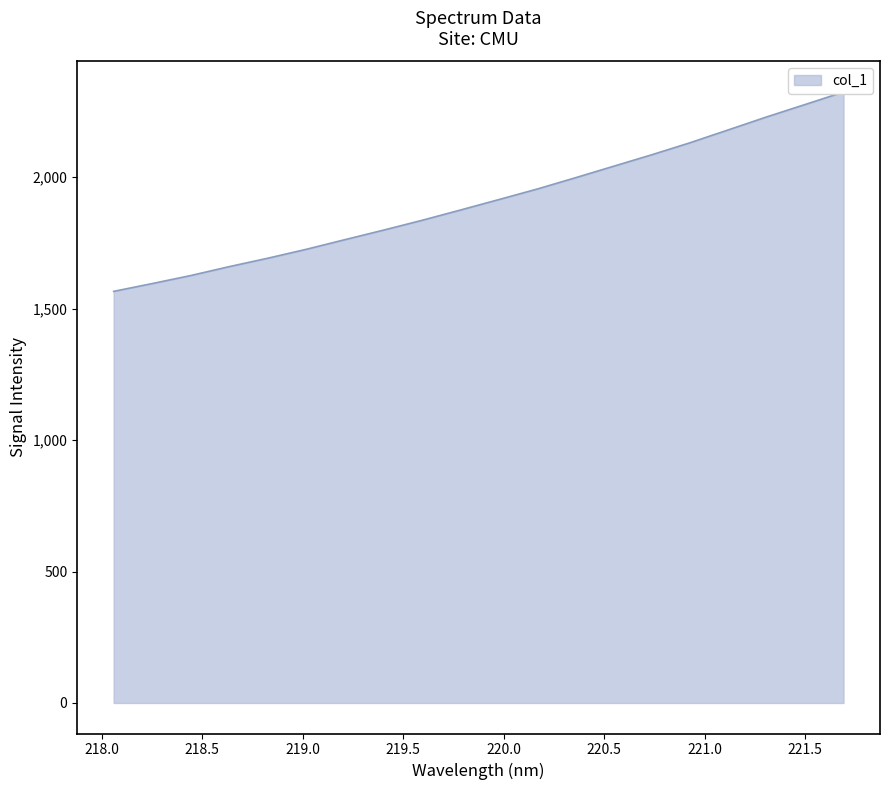

Does the chart have visible grid lines?

No